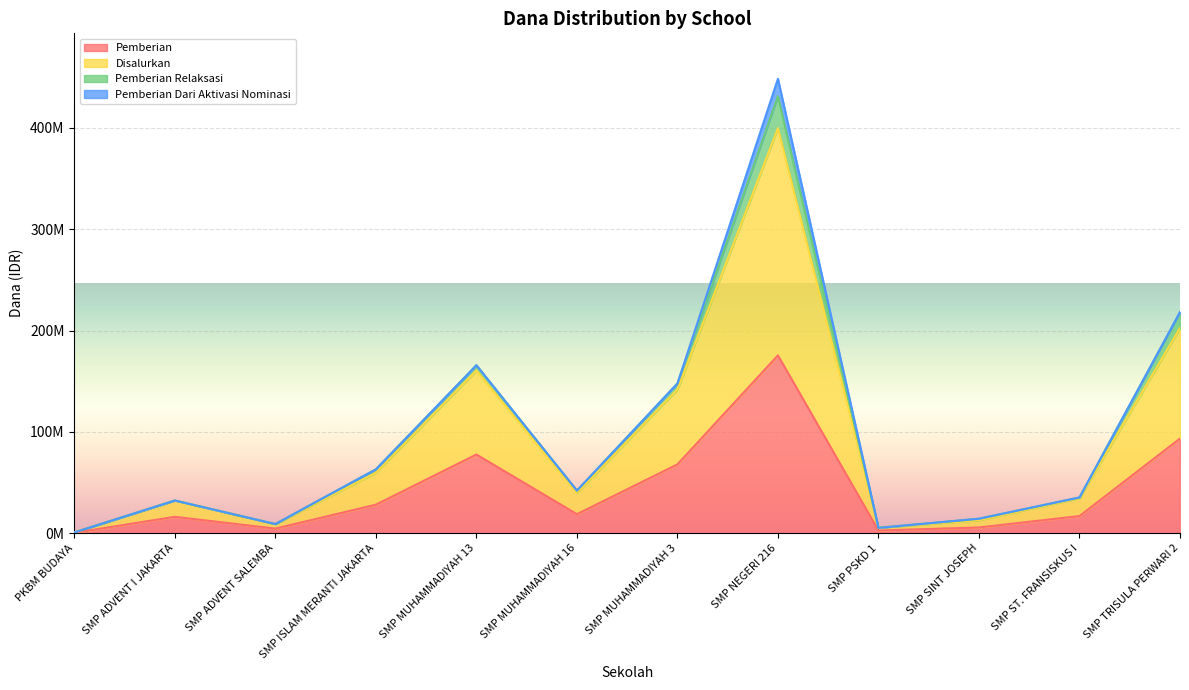

The value of Disalurkan at SMP PSKD 1 is 5250000. True or false?

True